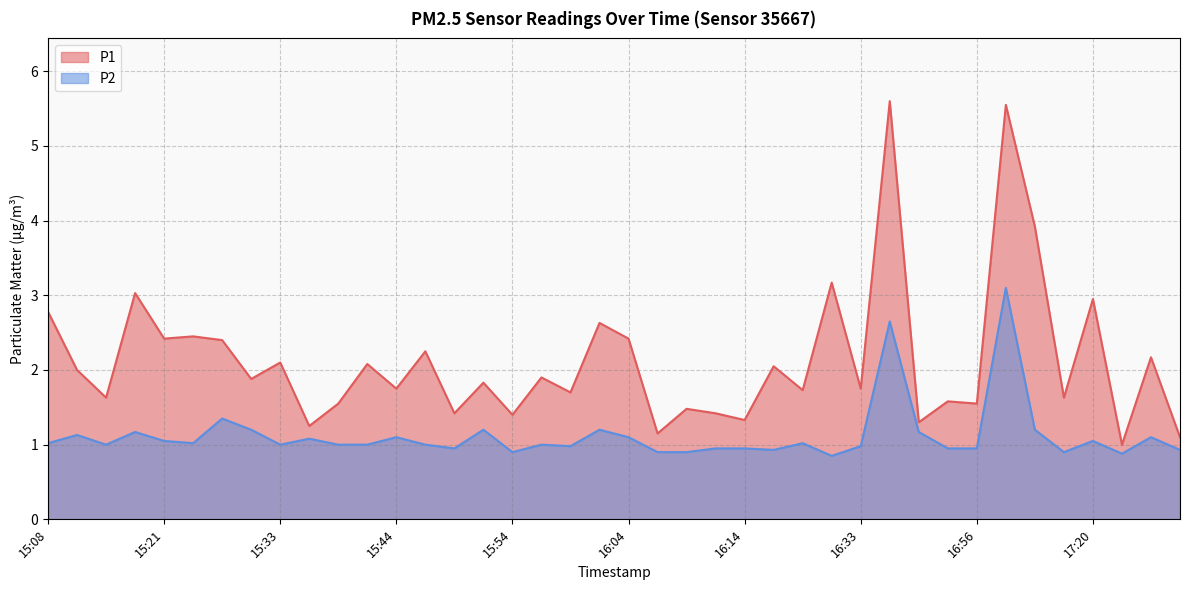

Is the value of P2 at 15:49 greater than the value of P1 at 15:21?

No